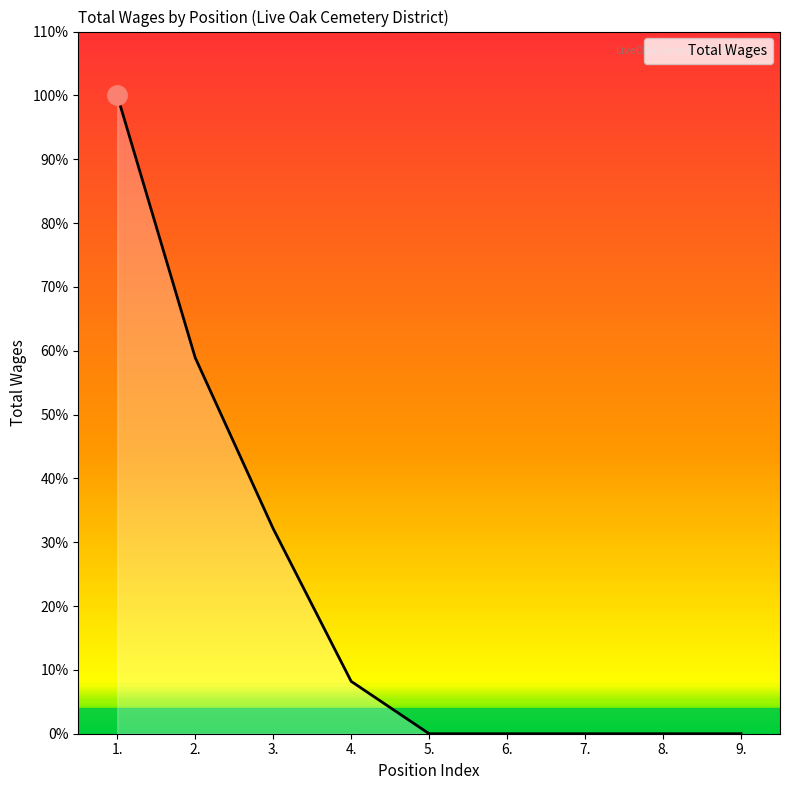

Is it true that the value at 4. is 6170?

False